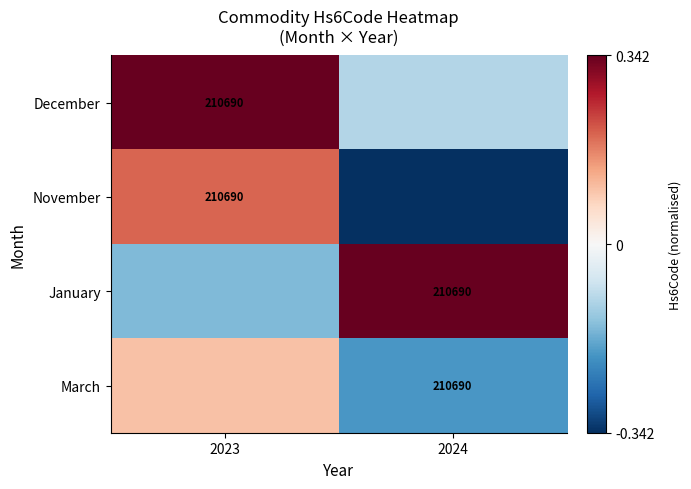

Which has a higher value, 2024 or 2023?

2023